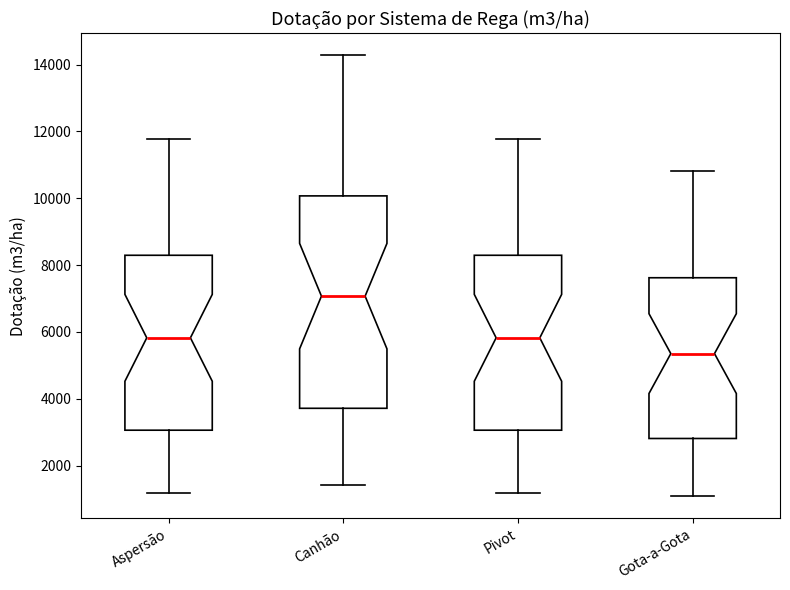

Where does the lower whisker of the box for Pivot end on the y-axis? The values are not printed on the chart, so give them approximately, as read against the axis.

1200